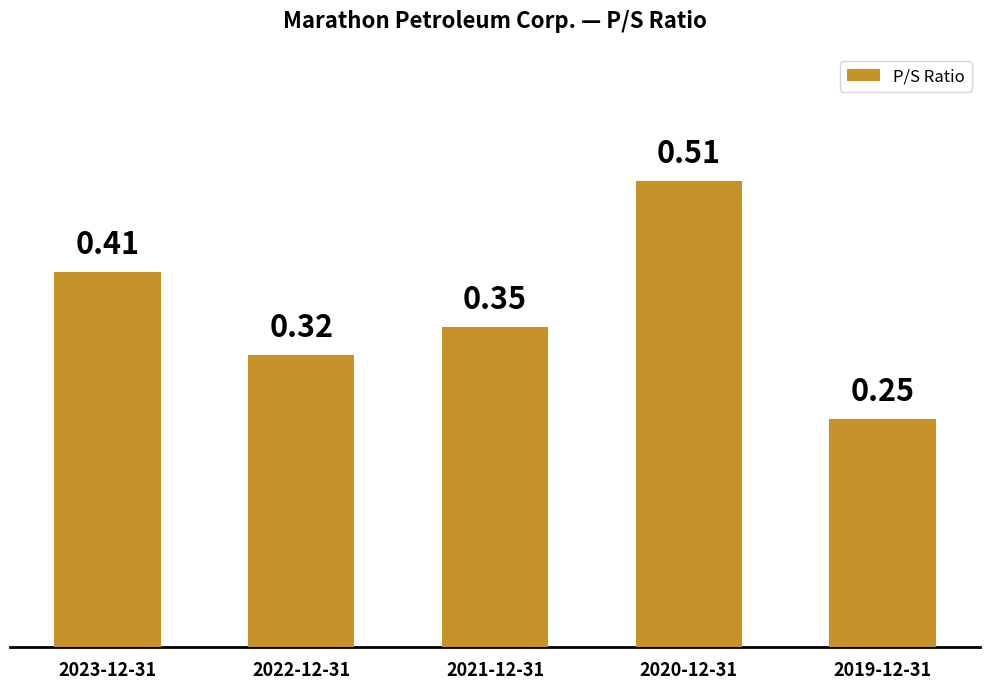

Rank the categories by value from lowest to highest.

2019-12-31, 2022-12-31, 2021-12-31, 2023-12-31, 2020-12-31